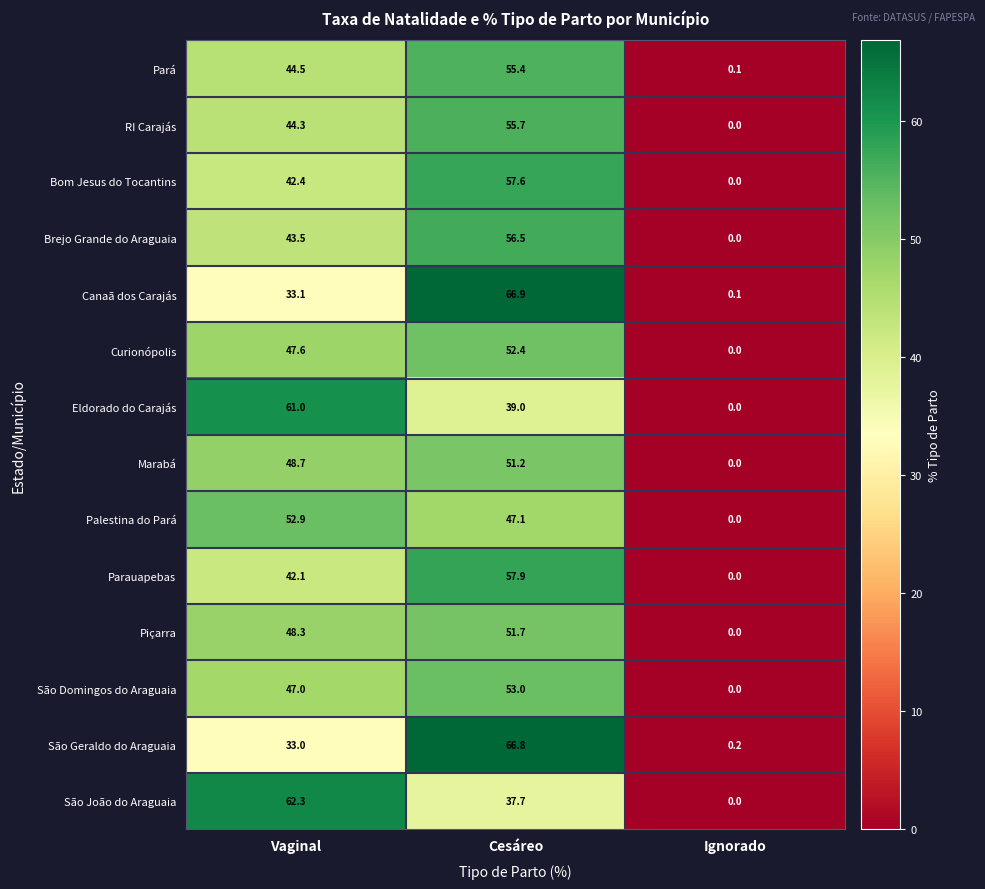

At which label is São Geraldo do Araguaia closest to 33?

Vaginal